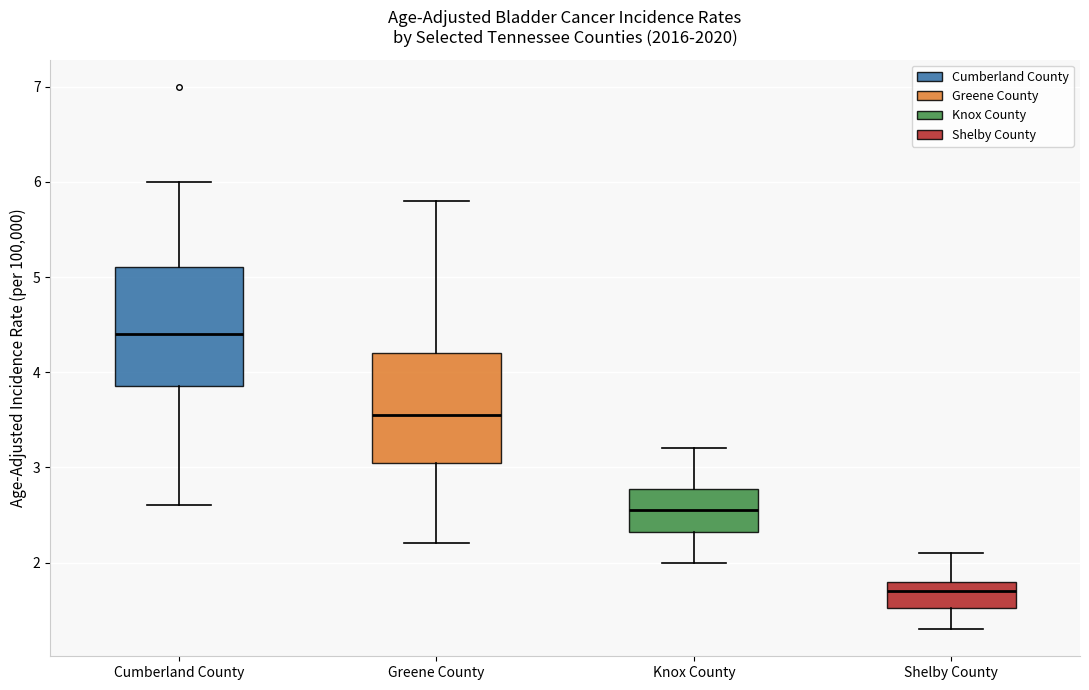

Which box's median line is the highest?

Cumberland County